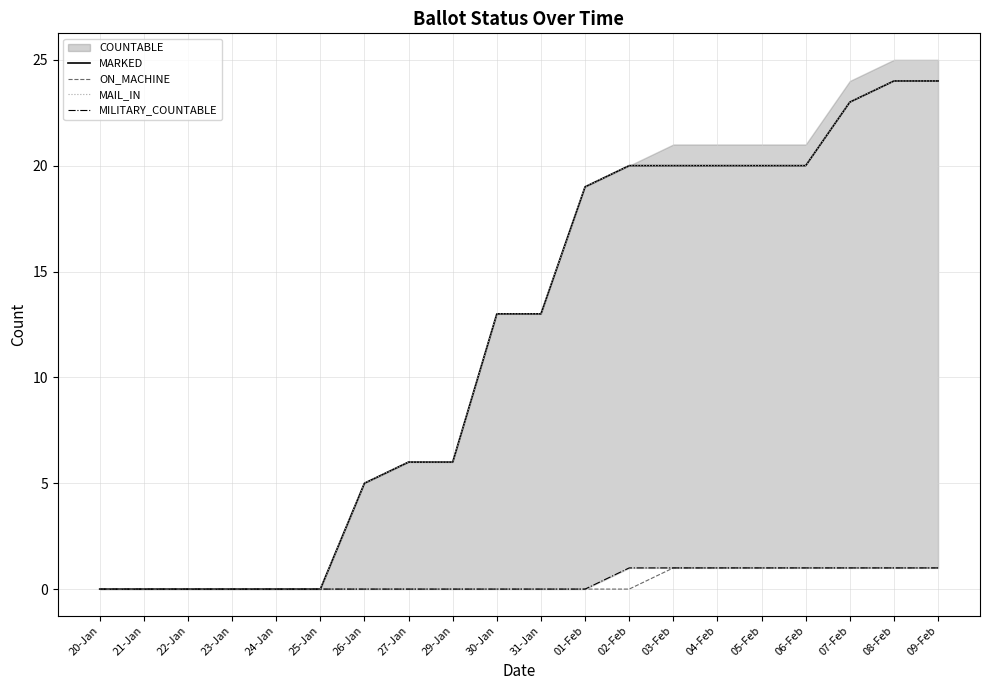

True or false: MILITARY_COUNTABLE and MAIL_IN cross at least once.

False